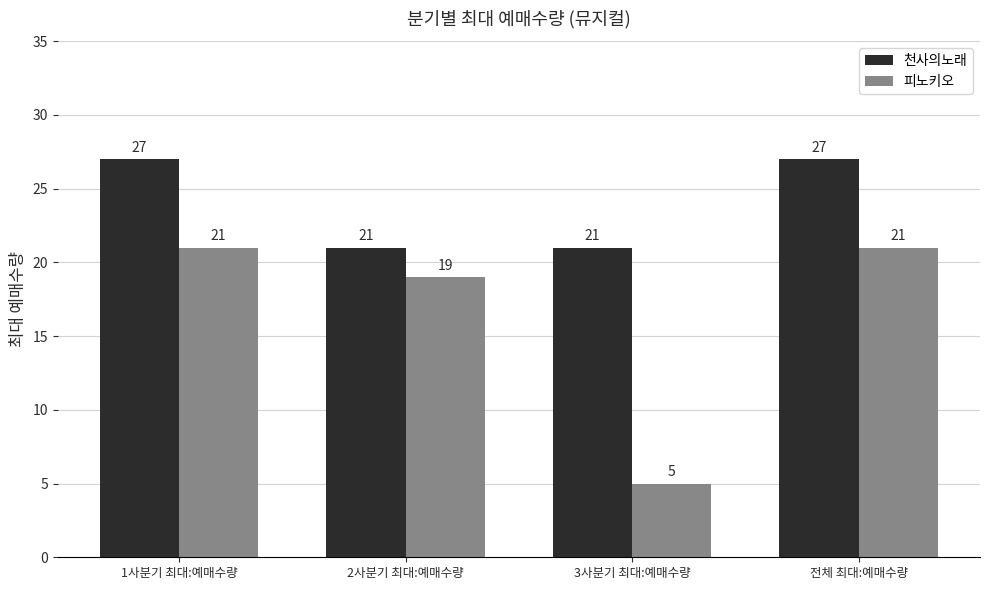

What is the maximum value shown in the chart?

27